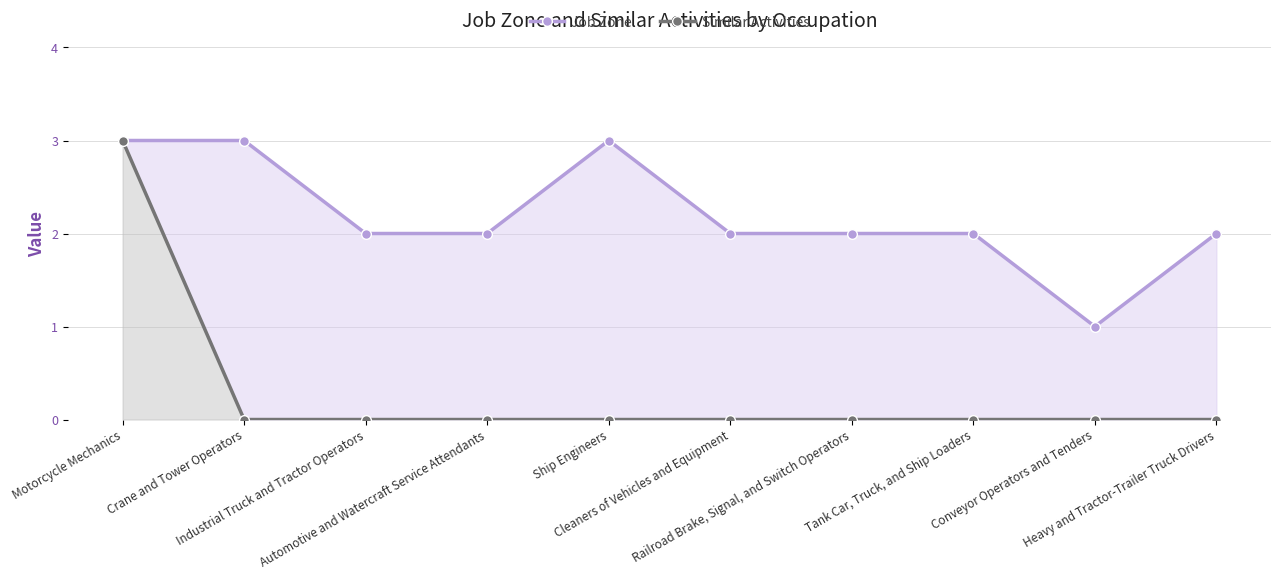

What is the spread (max minus min) of values at Automotive and Watercraft Service Attendants?

2